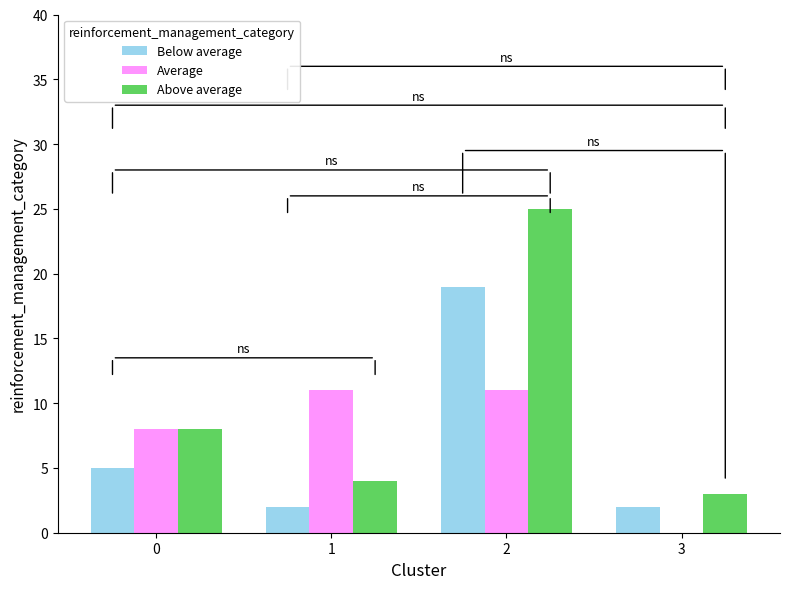

At which category is the sum across all series the highest?

2